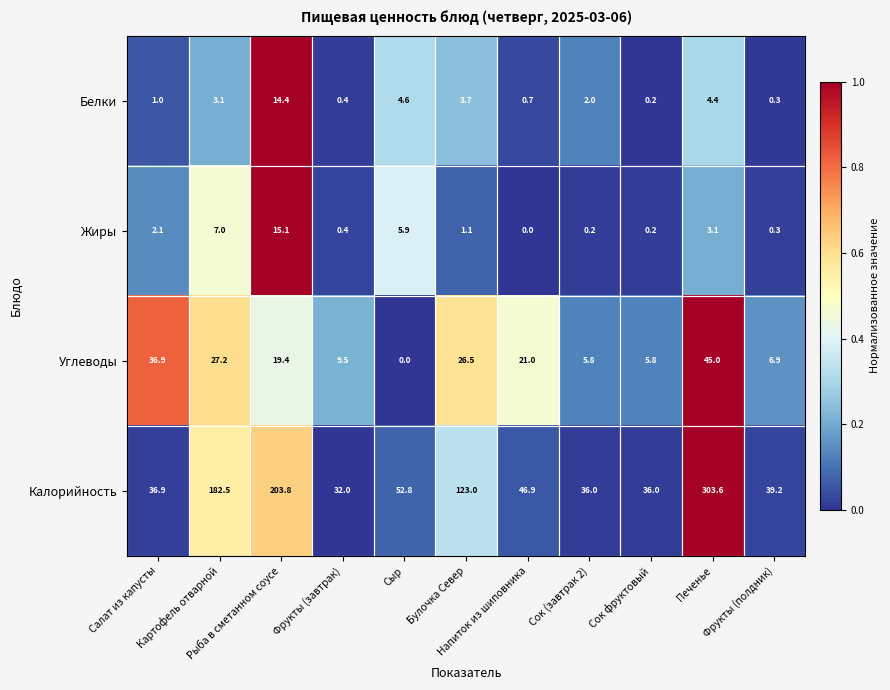

Rank the series by their maximum value, from lowest to highest.

Белки, Жиры, Углеводы, Калорийность